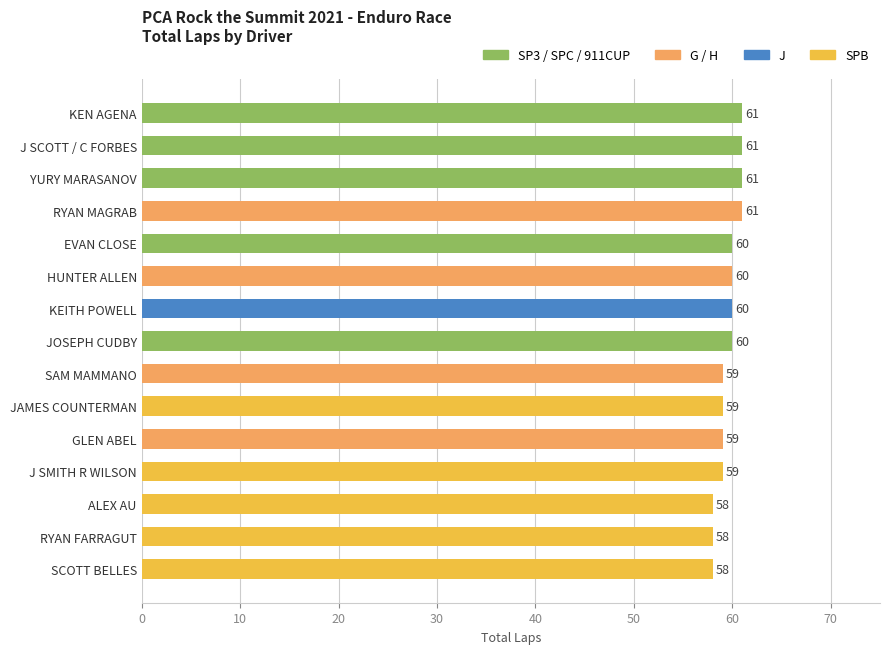

Approximately how many times larger is the value at ALEX AU compared to RYAN MAGRAB?

1.0